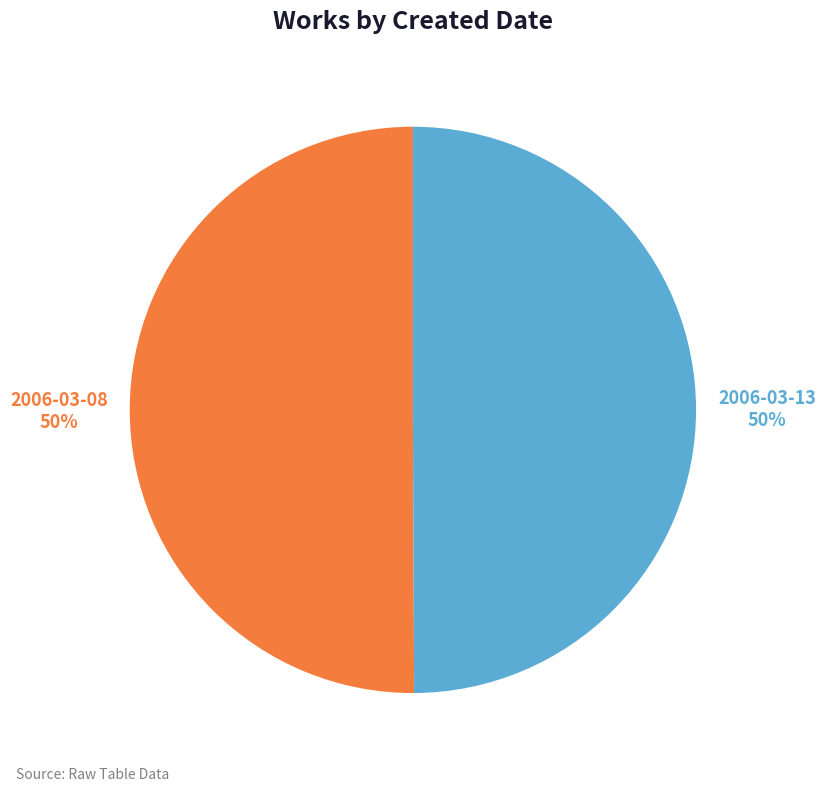

To the nearest percent, what is the average slice percentage?

50%